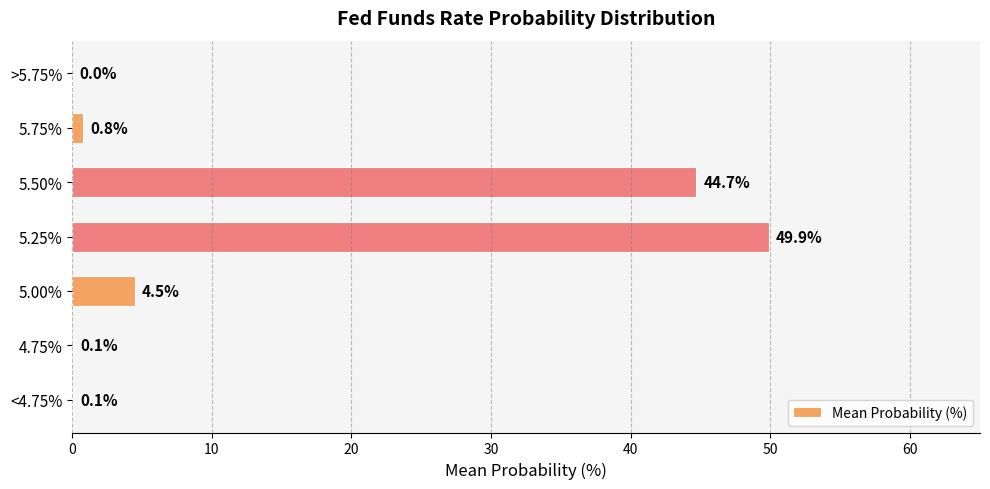

Reading bottom to top, extract all data points from this chart.

<4.75%=0.1	4.75%=0.1	5.00%=4.5	5.25%=49.9	5.50%=44.7	5.75%=0.8	>5.75%=0.0